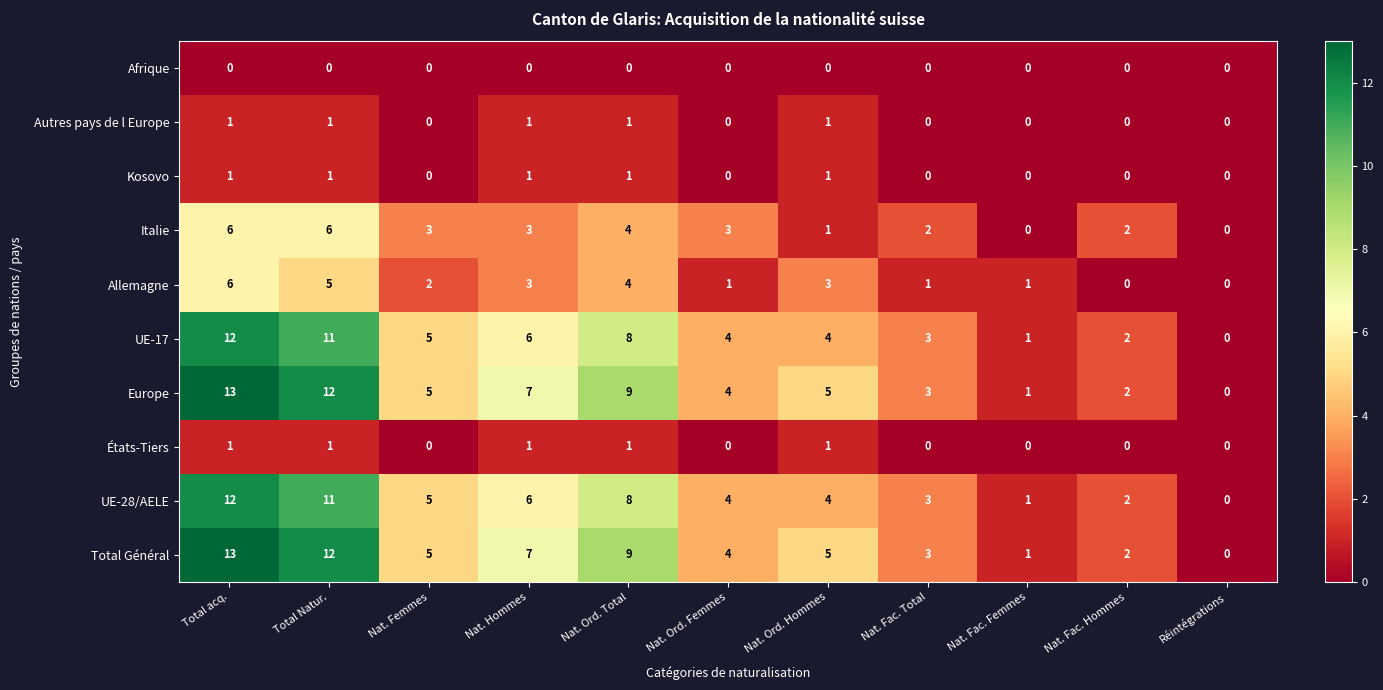

What is the total value across all series at Nat. Hommes?

35